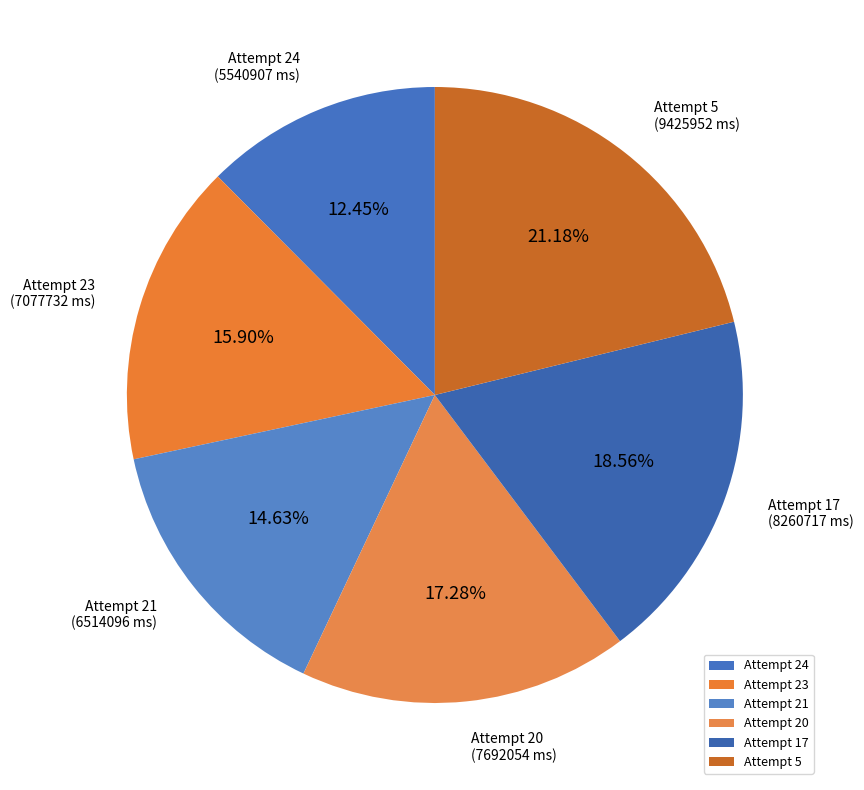

What is the largest slice in the pie chart?

Attempt 5